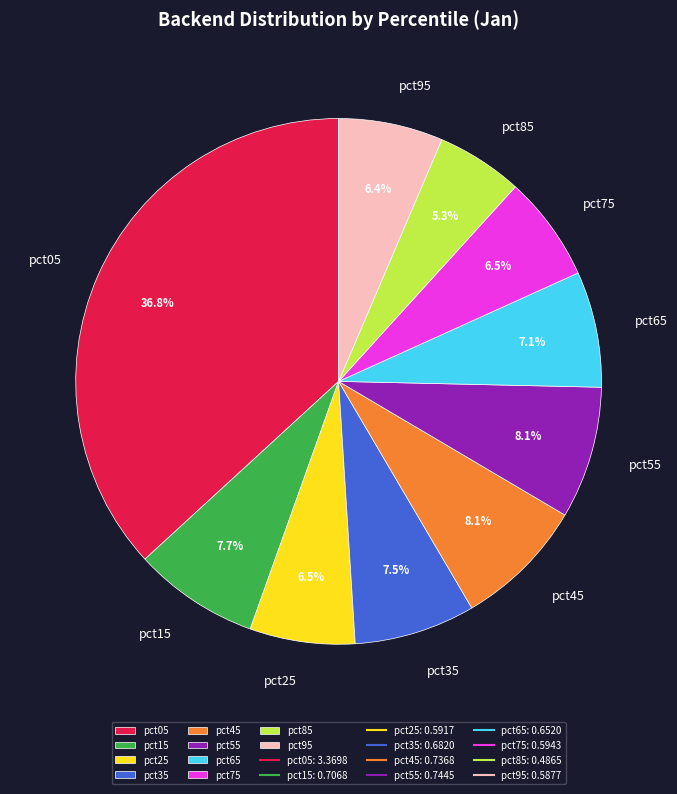

How much of the chart is everything except pct45?

91.9%